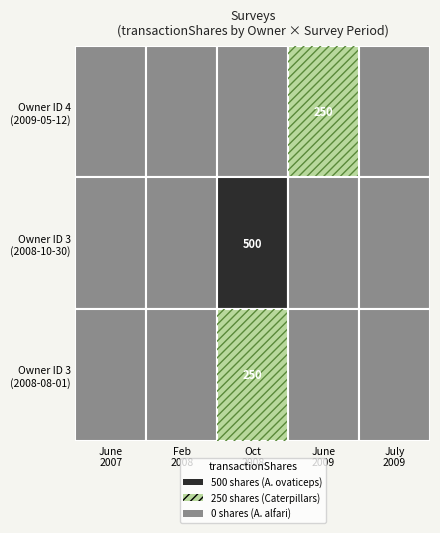

Which has a higher value, 2008-08-01 or 2008-10-30?

2008-10-30